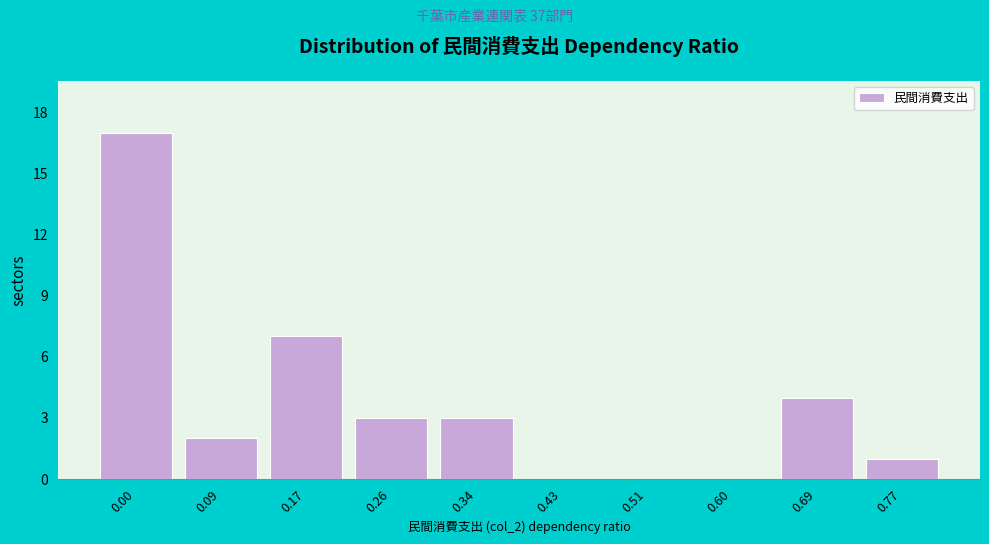

Reading right to left, transcribe all the data shown in this chart.

0.77=1	0.69=4	0.60=0	0.51=0	0.43=0	0.34=3	0.26=3	0.17=7	0.09=2	0.00=17